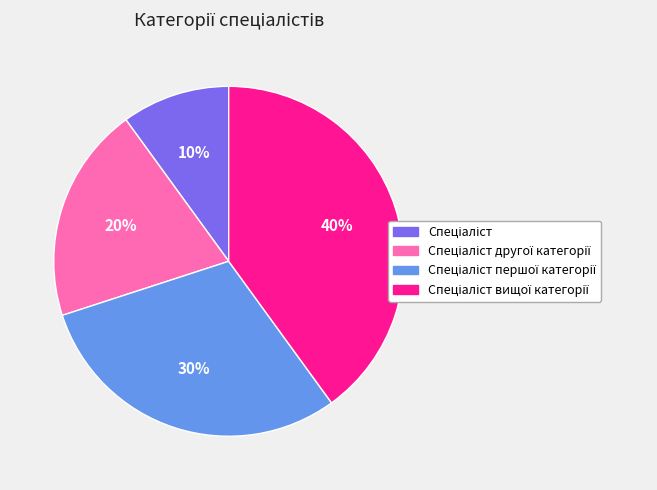

To the nearest percent, what is the difference between the largest and smallest slice percentages?

30%